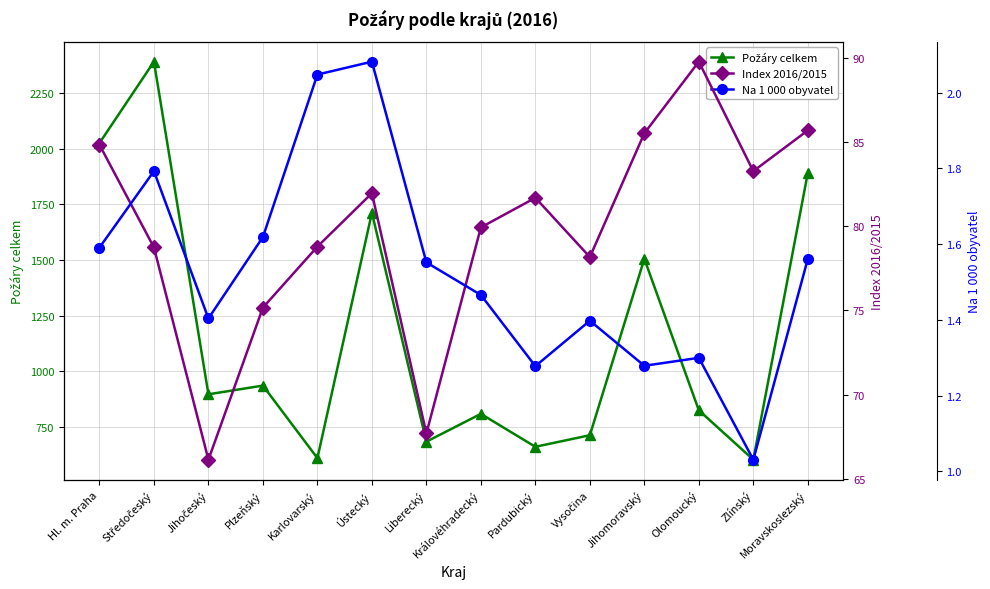

Which category has the lowest value in the Požáry celkem series?

Zlínský